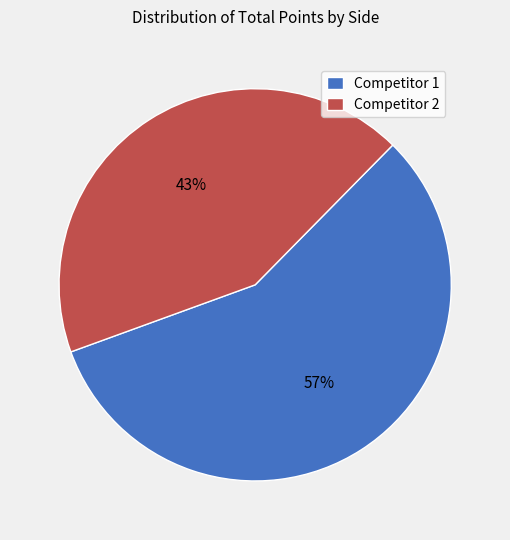

To the nearest percent, what portion does Competitor 1 represent?

57%